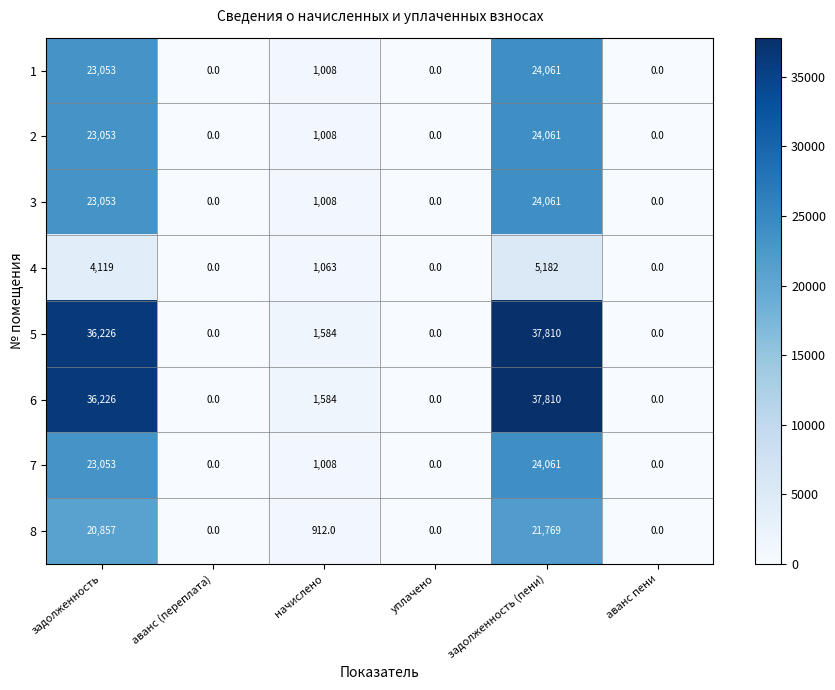

What is the difference between the maximum and minimum values in the 1 series?

24061